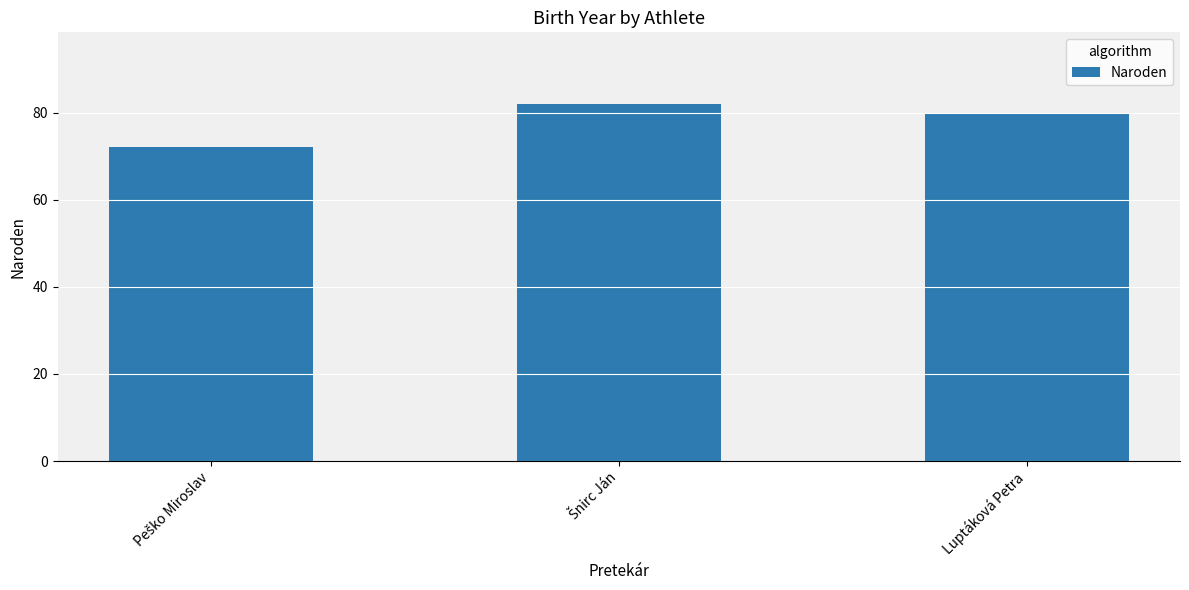

True or false: the data shows 80 at Luptáková Petra.

True